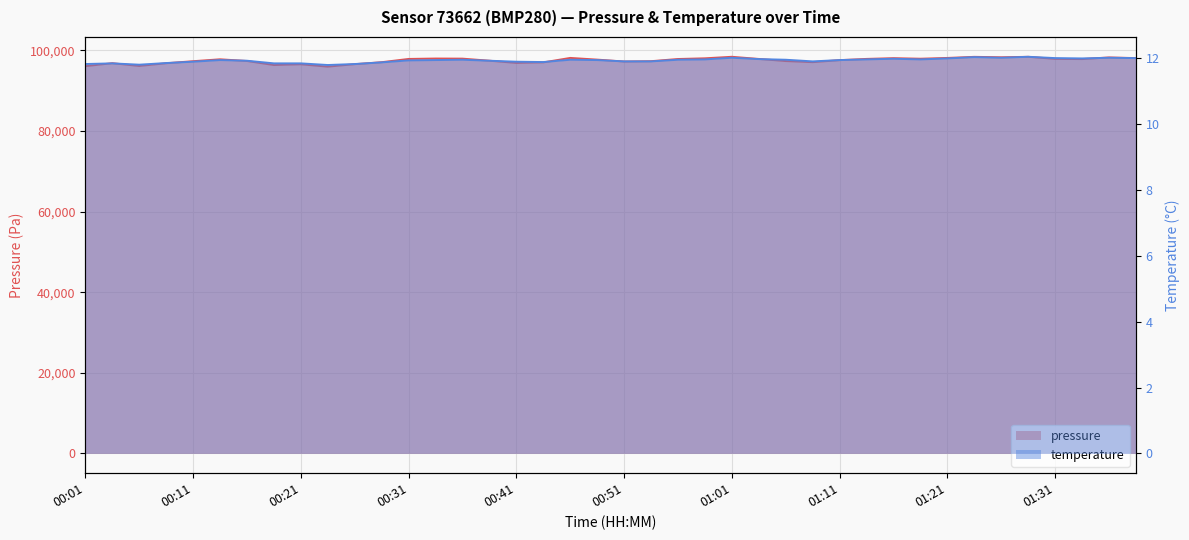

At which category does temperature reach its first local peak?

00:03